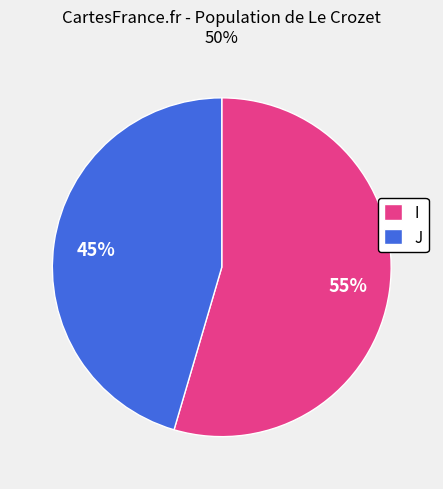

To the nearest percent, what percentage of the pie is I?

55%